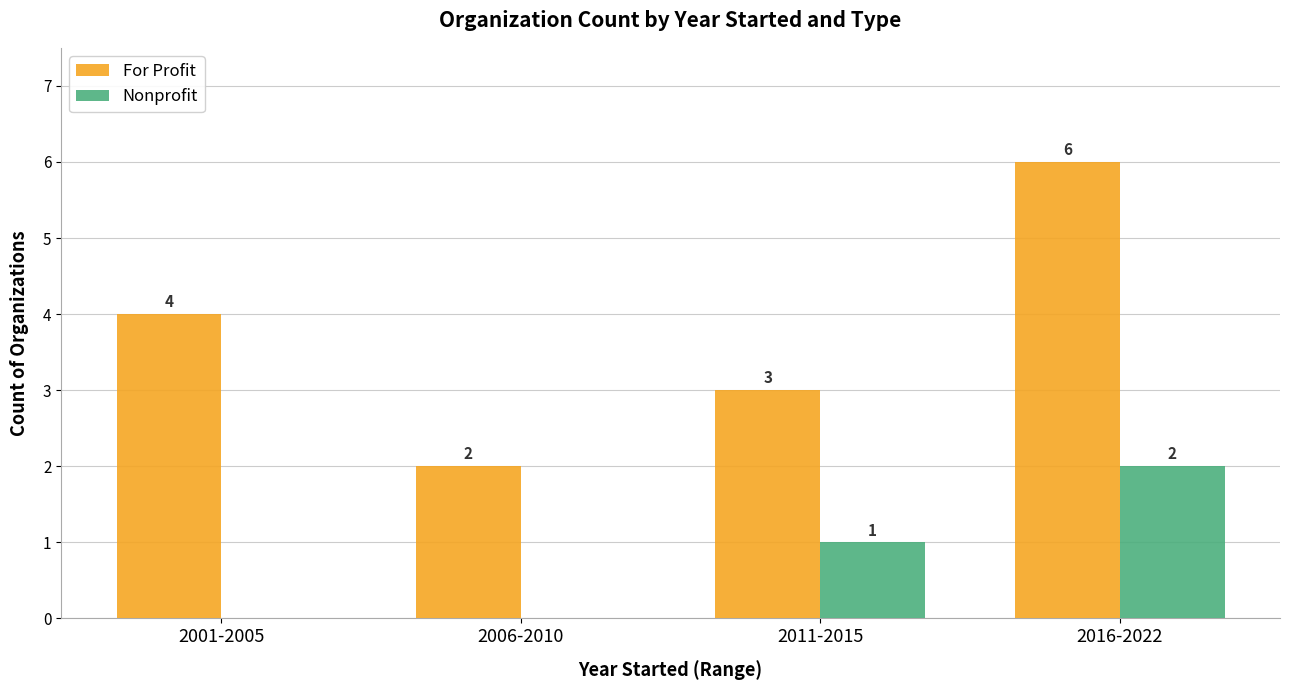

What is the difference between the For Profit values at 2001-2005 and 2011-2015?

1